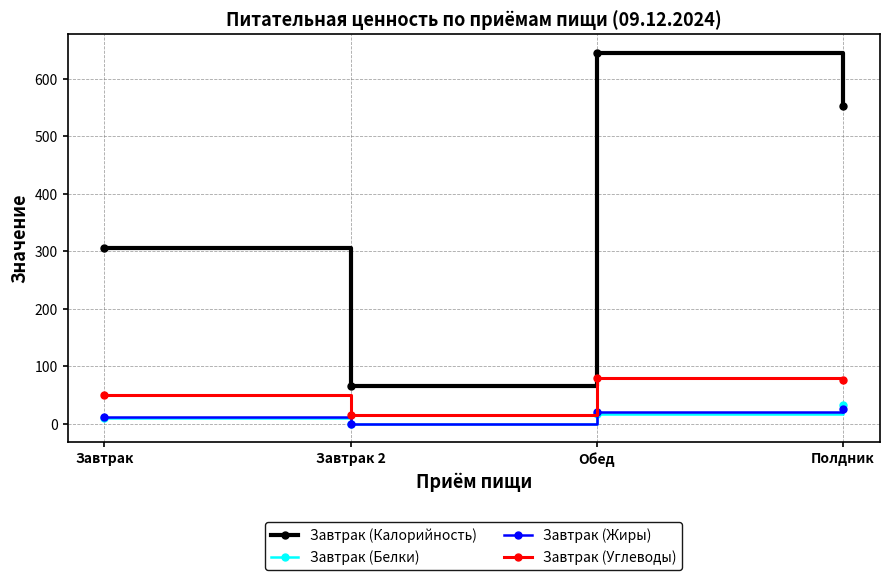

True or false: Завтрак (Углеводы) and Завтрак (Калорийность) intersect in this chart.

False